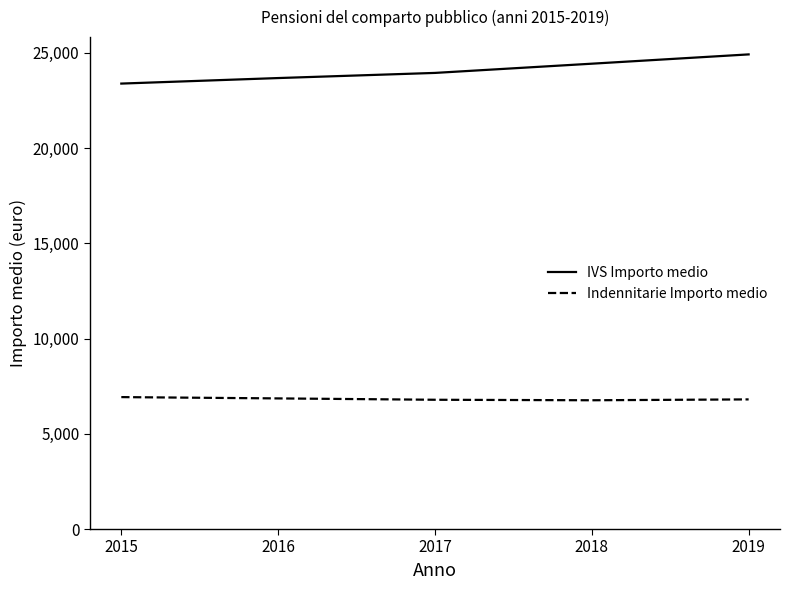

True or false: Indennitarie Importo medio and IVS Importo medio intersect in this chart.

False